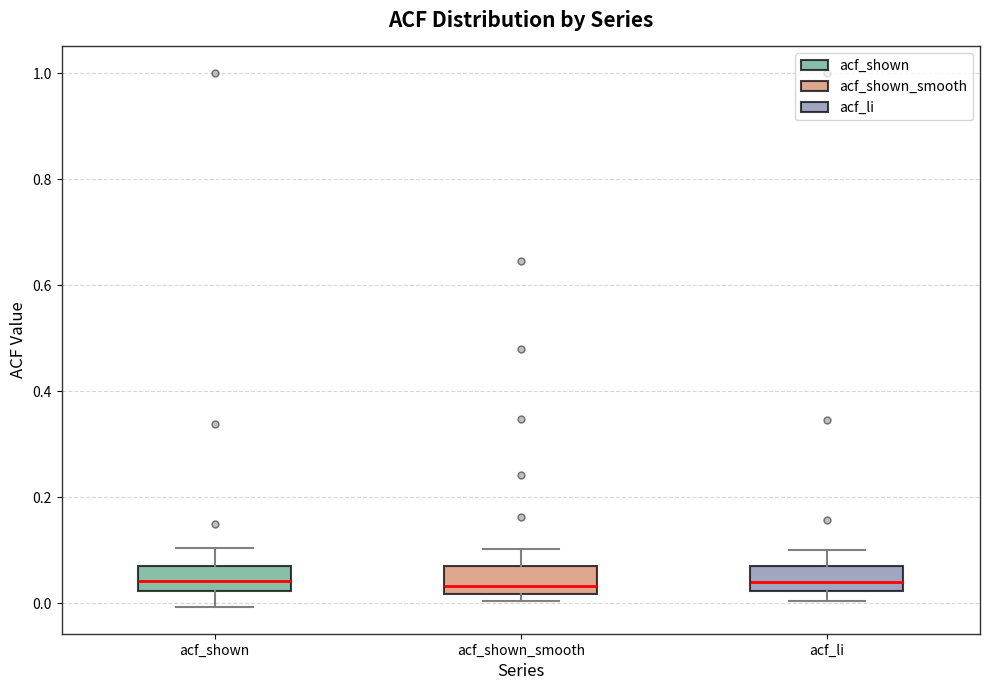

Reading left to right, transcribe this box plot: for each box, give where its median line is, the range the box spans, and where its two whiskers end, as read against the y-axis. The values are not printed on the chart, so give them approximately, as read against the axis.

acf_shown: median 0.04, box 0.02 to 0.06, whiskers 0.00 to 0.10
acf_shown_smooth: median 0.04, box 0.02 to 0.08, whiskers 0.00 to 0.10
acf_li: median 0.04, box 0.02 to 0.08, whiskers 0.00 to 0.10